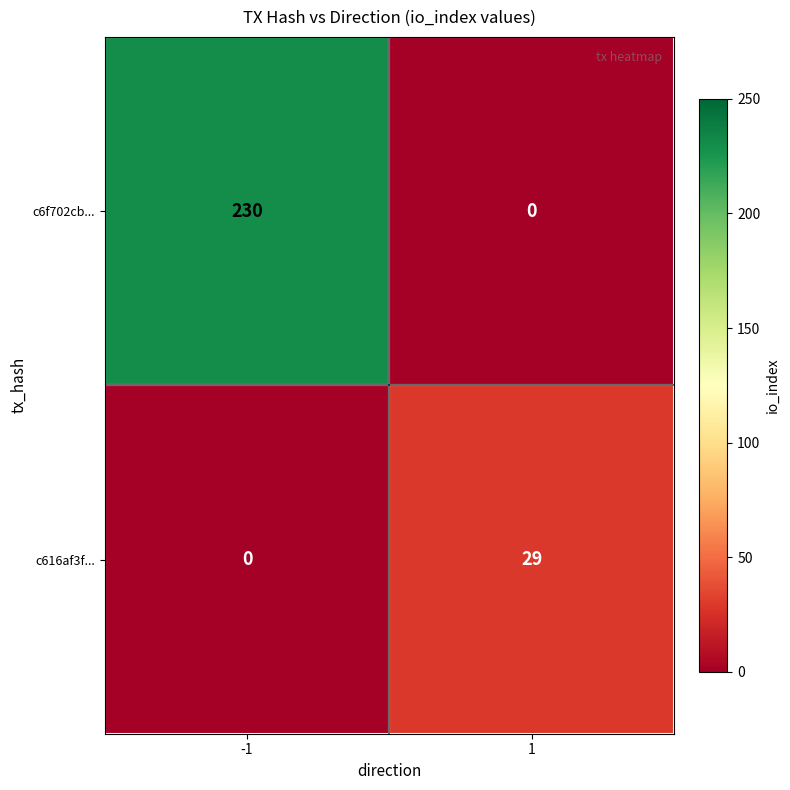

How many data points does each series have?

2